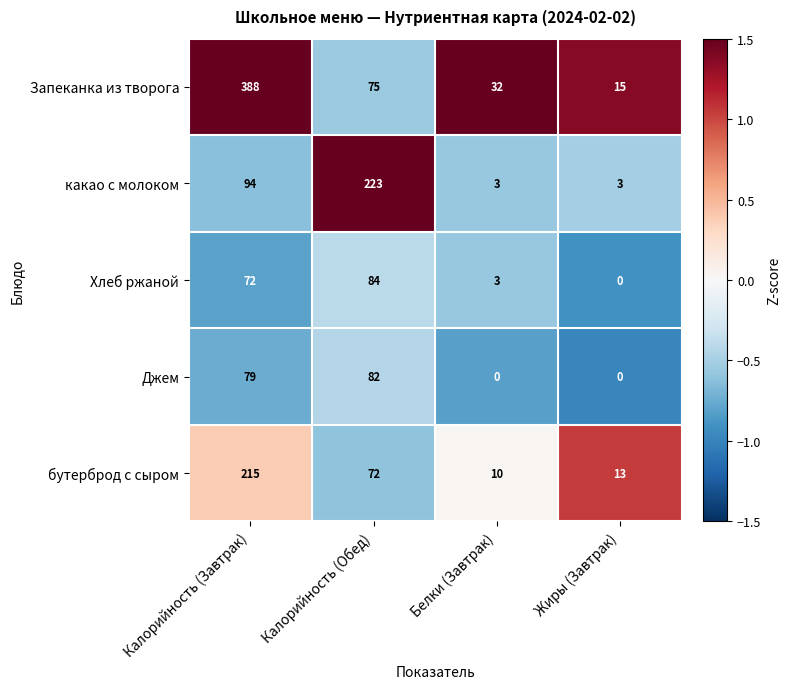

What value does the Запеканка из творога series have at Белки (Завтрак)?

32